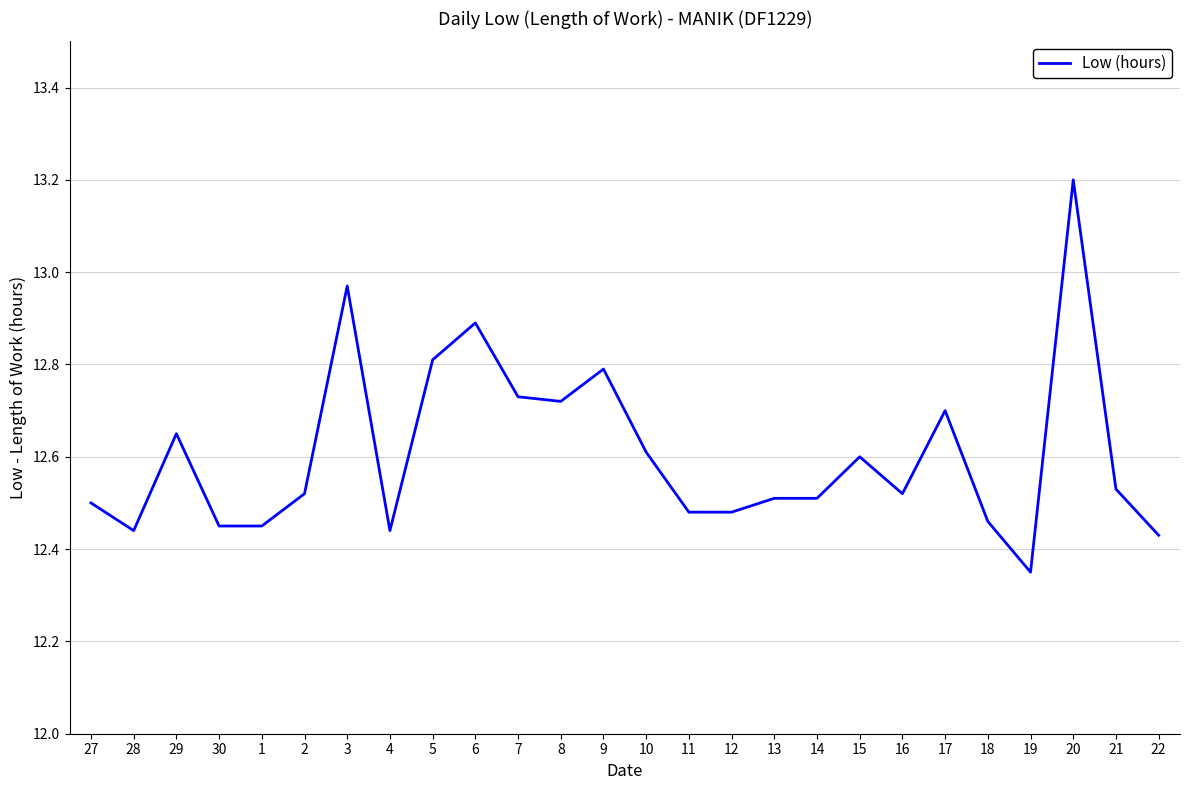

What position from the right is 1?

22